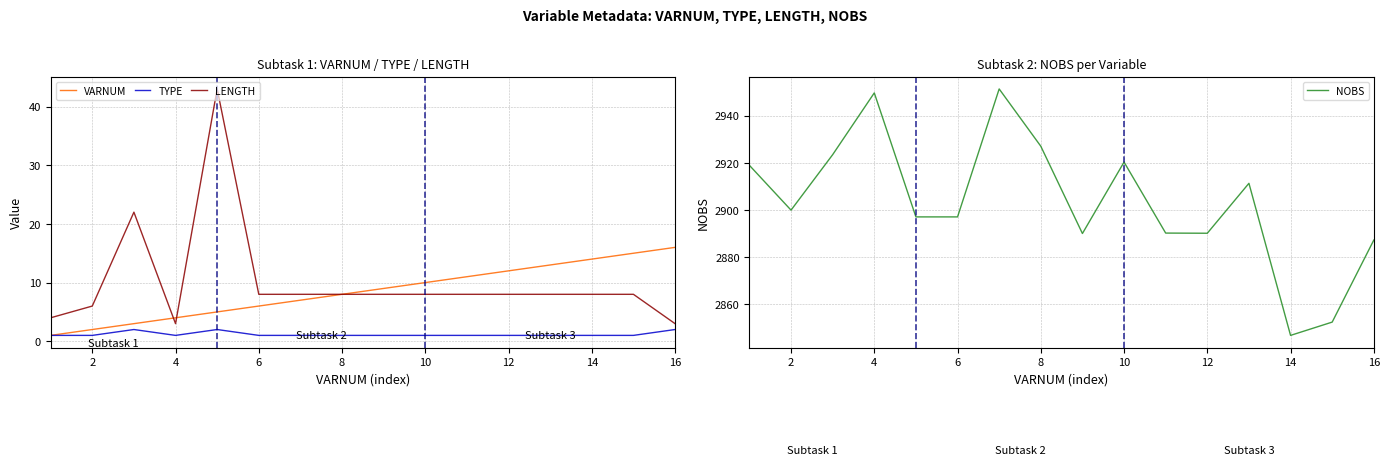

What is the maximum value shown in the chart?

2951.4